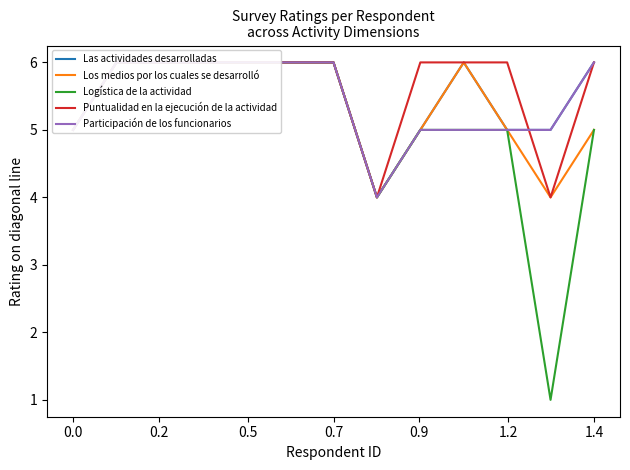

At how many categories does at least one series exceed 3?

13